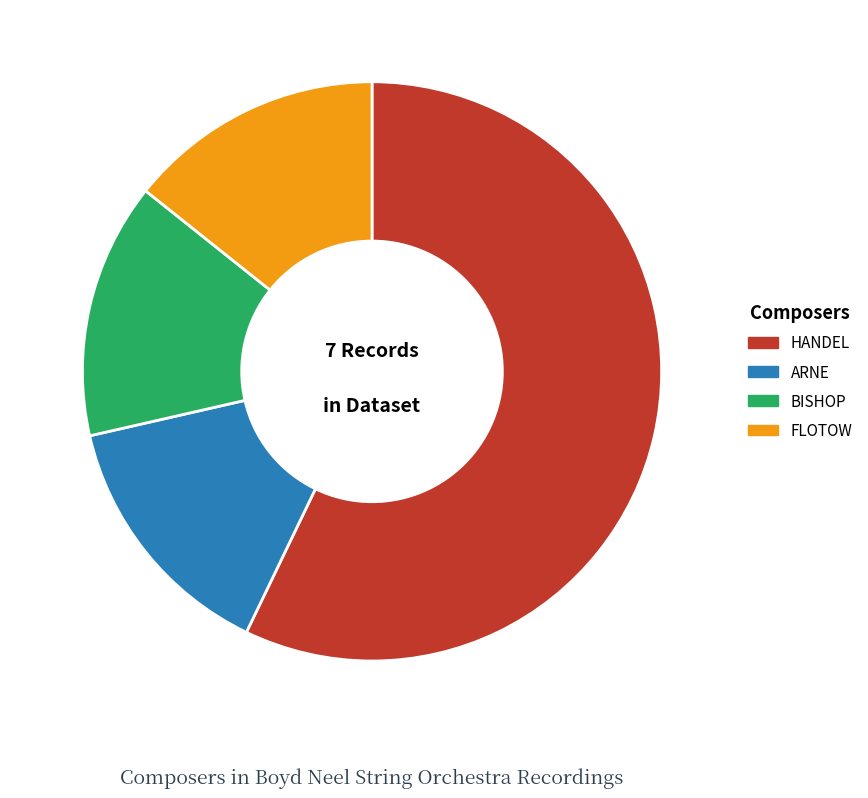

What is the majority slice?

HANDEL